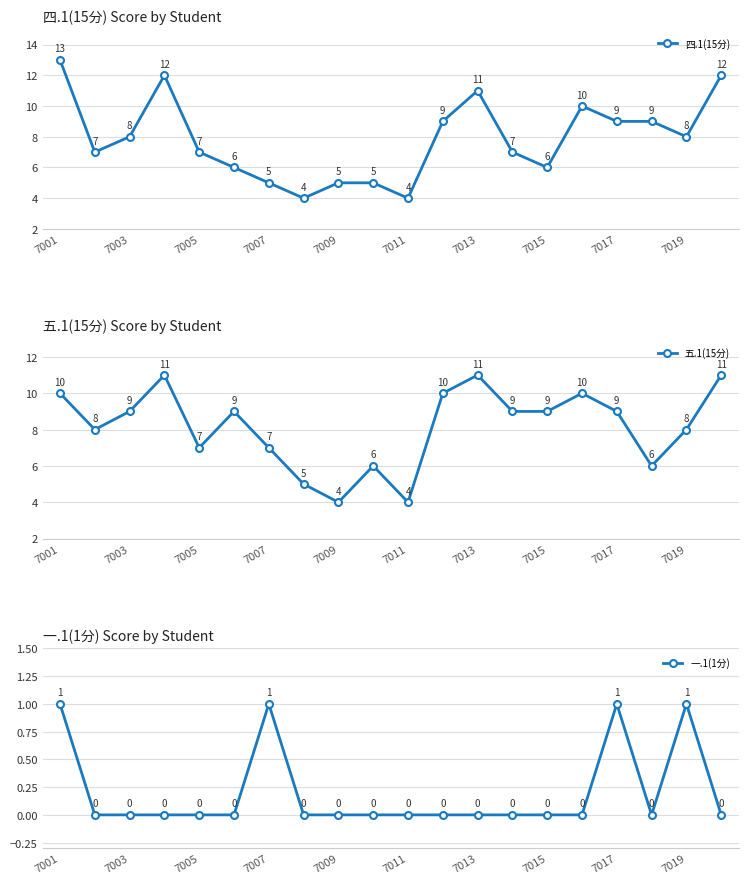

The 五.1(15分) series shows 12 at 7015. True or false?

False